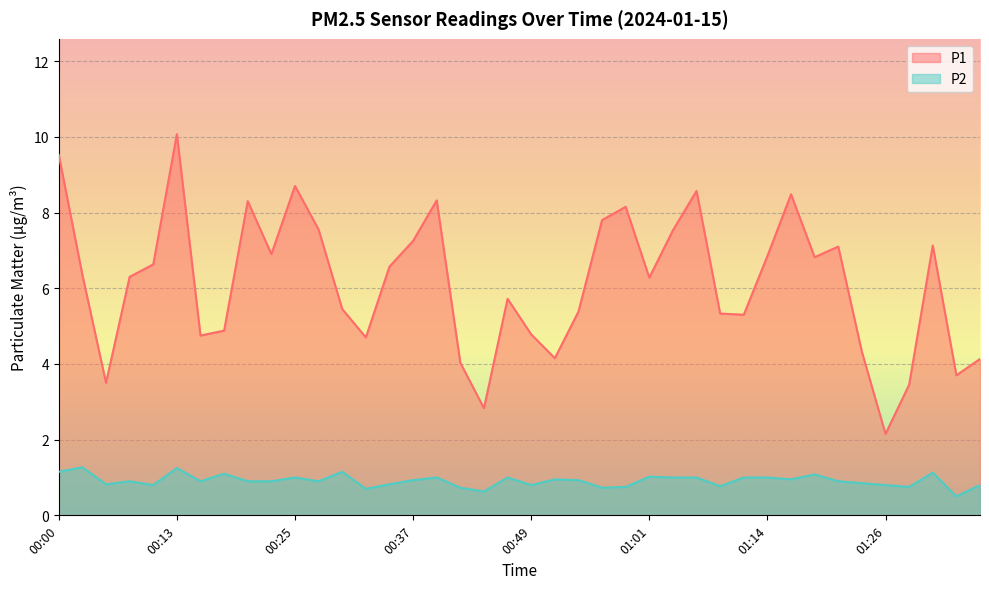

How many lines are shown in the chart?

2